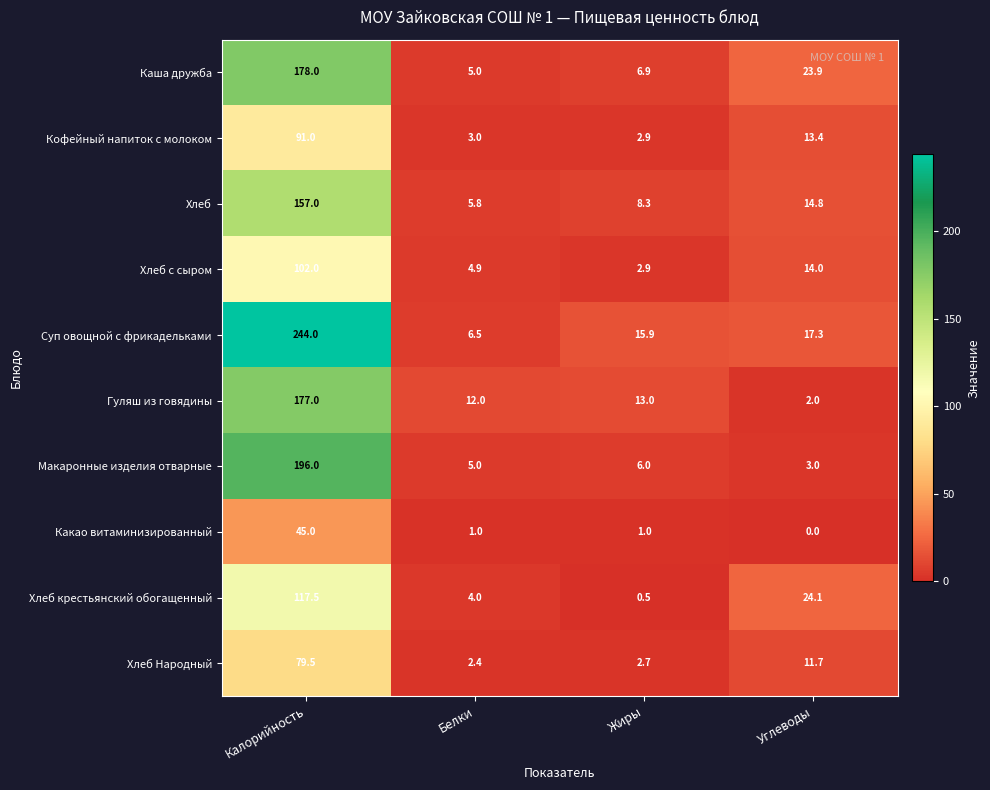

Which series changed the most between Калорийность and Углеводы?

Суп овощной с фрикадельками